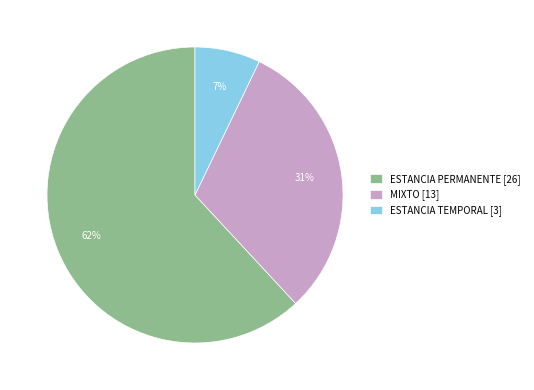

Combined, do MIXTO [13] and ESTANCIA TEMPORAL [3] account for over 50%?

No